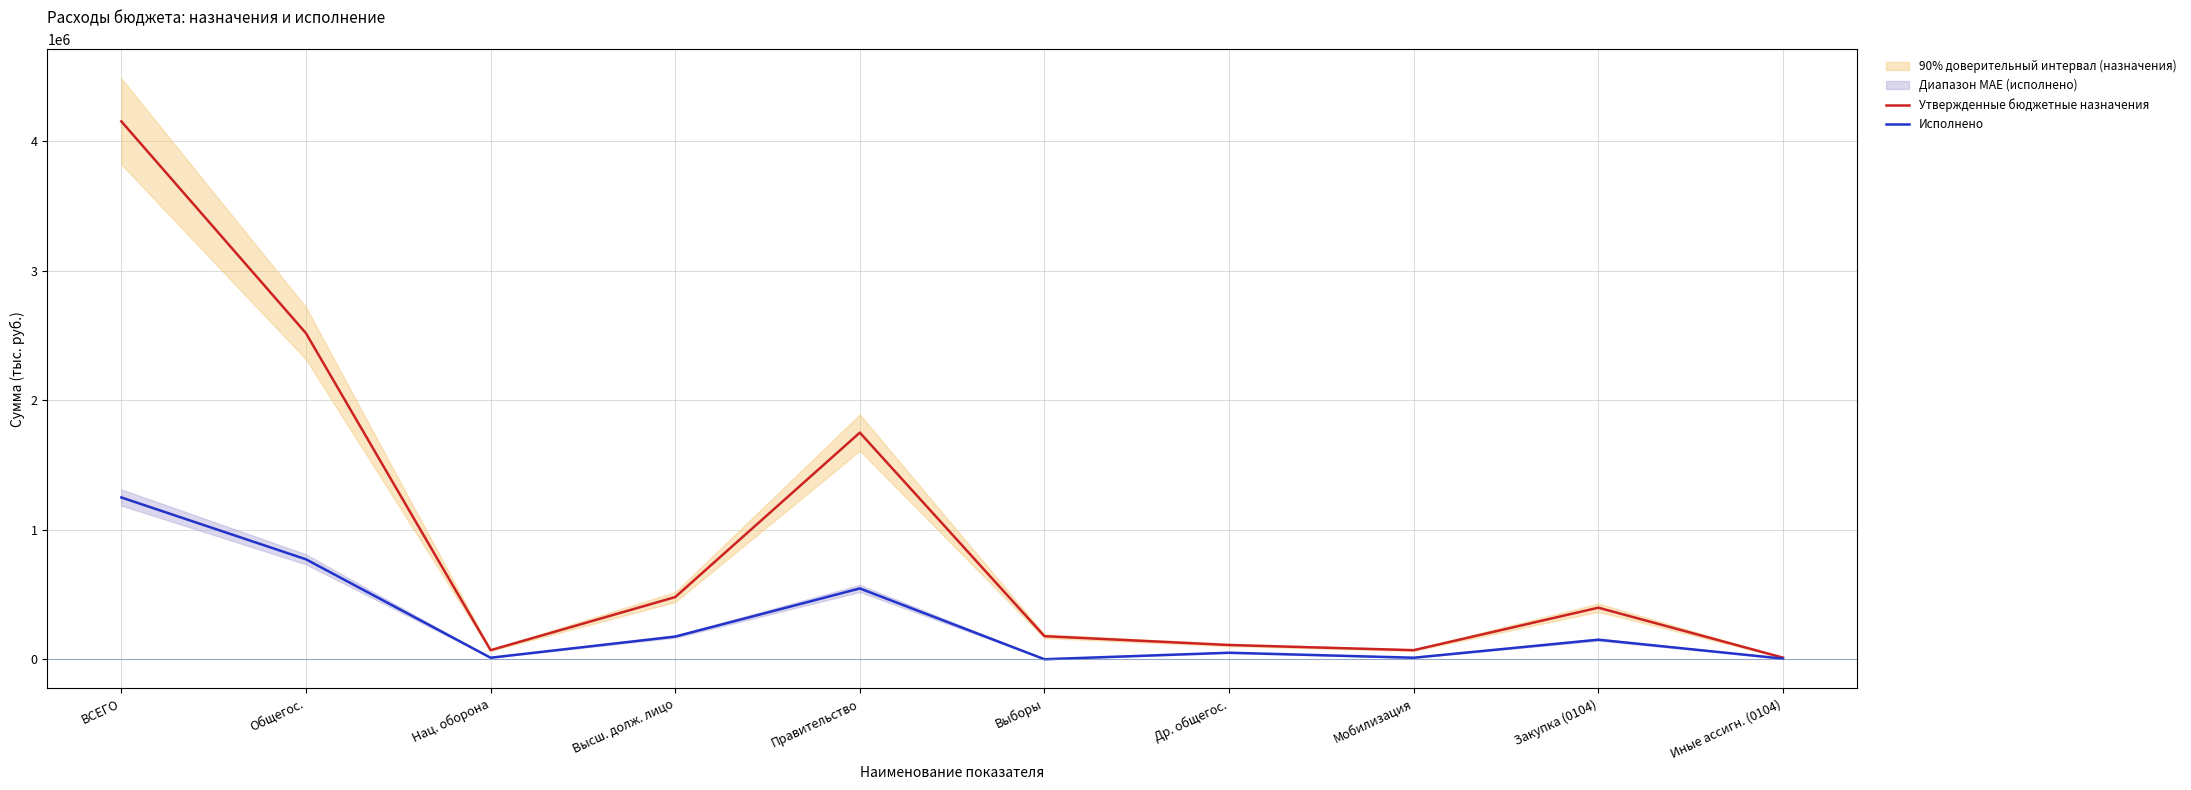

At which category does Исполнено reach its first local valley?

Нац. оборона